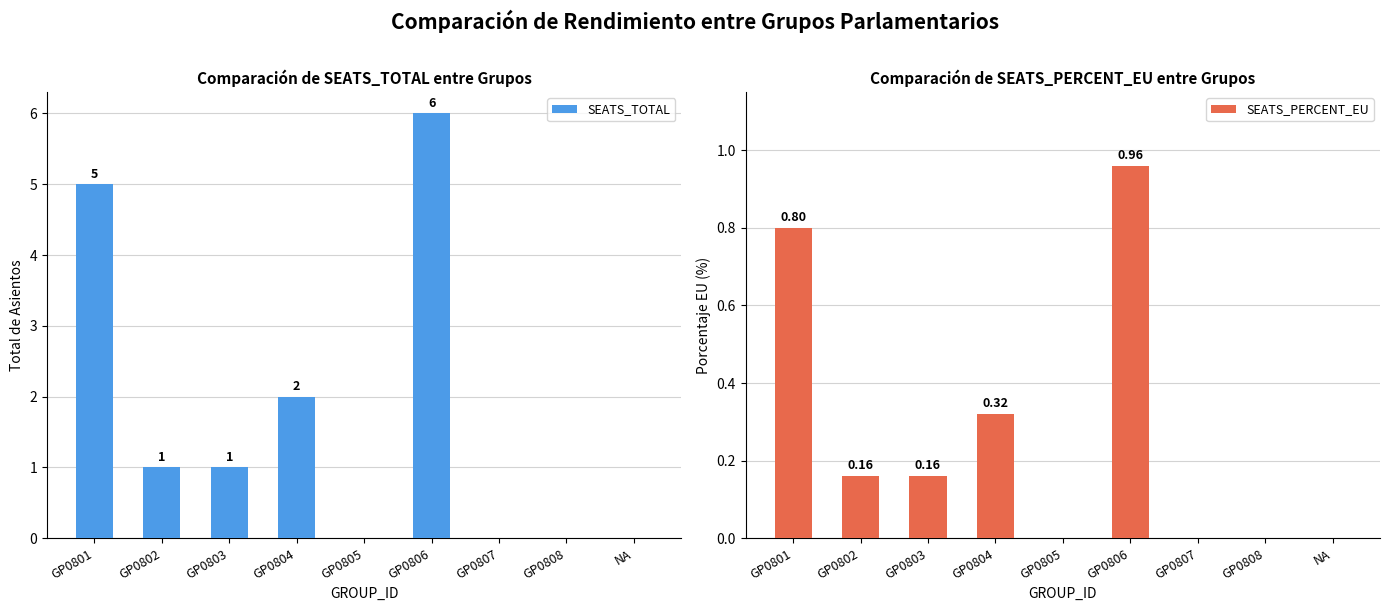

How many bars are there in total?

18